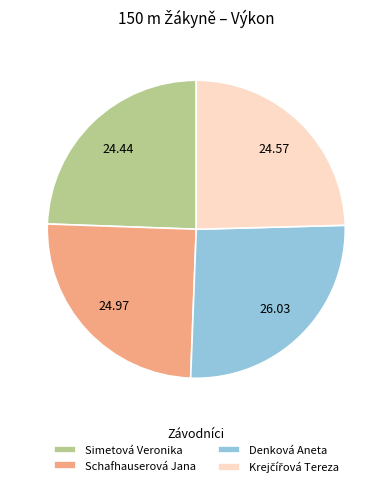

Between Simetová Veronika and Denková Aneta, which is larger?

Denková Aneta